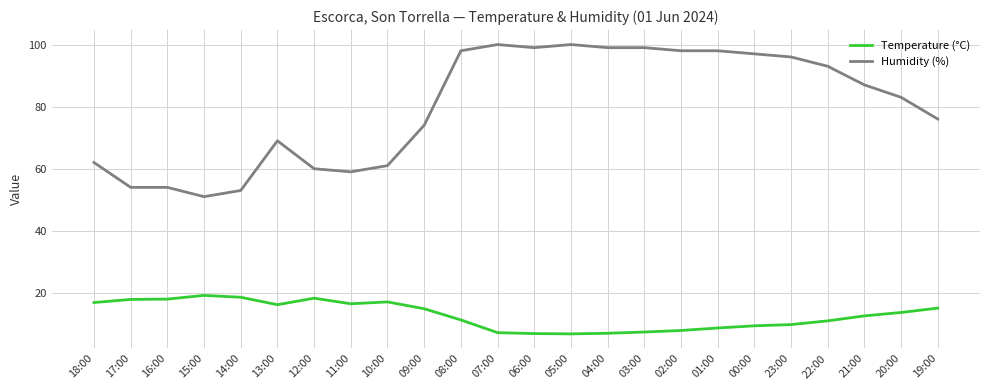

What is the difference between the second highest and second lowest values in the Temperature (°C) series?

11.7